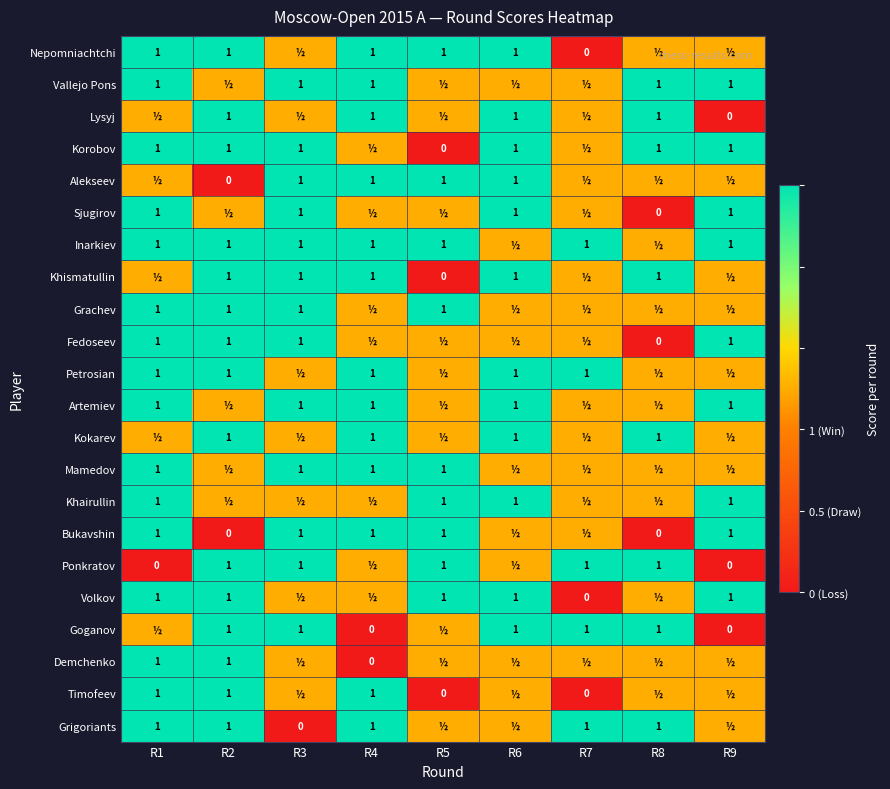

Is it true that Grachev equals 1.7 at R2?

False